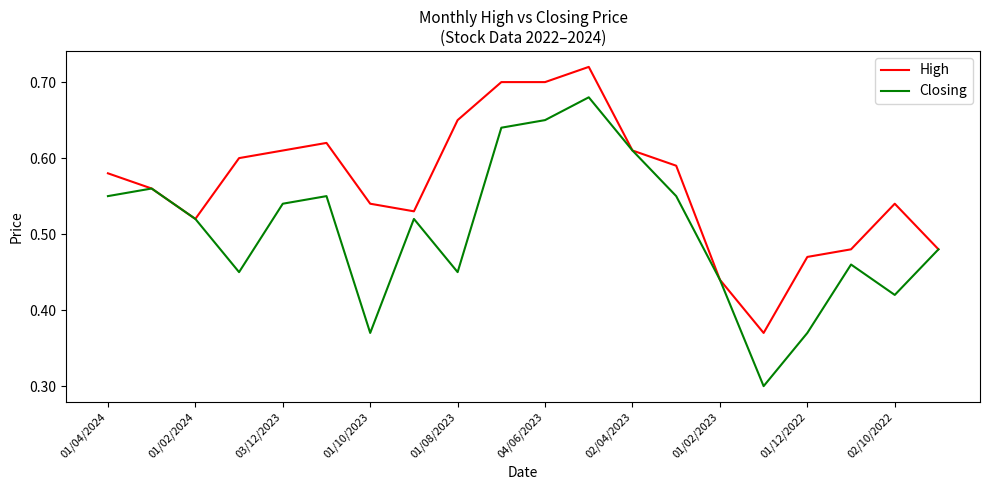

What is the minimum value for Closing?

0.3